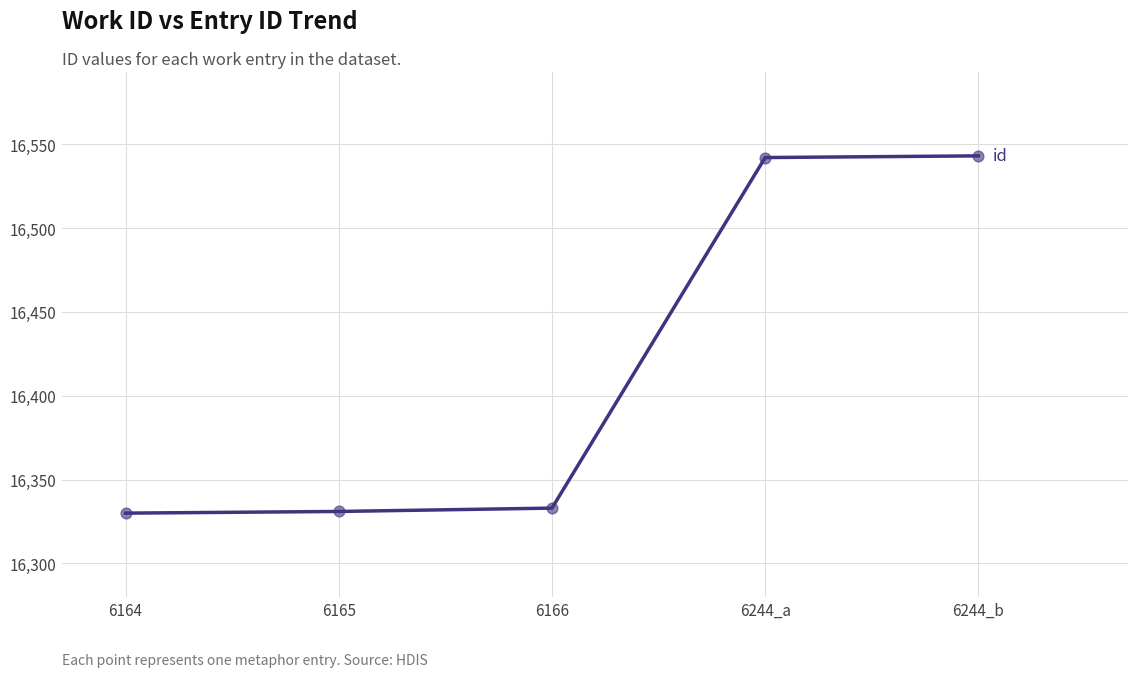

What is the change in value from 6244_a to 6244_b?

+1